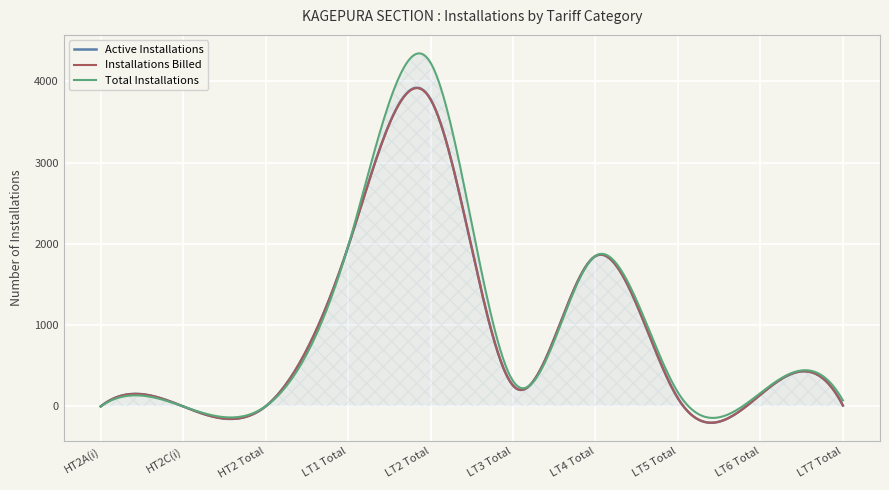

True or false: Active Installations and Total Installations intersect in this chart.

True